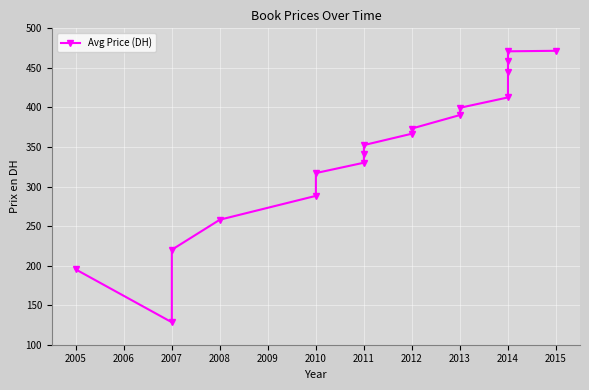

The value at 2014 is 470.9. True or false?

True